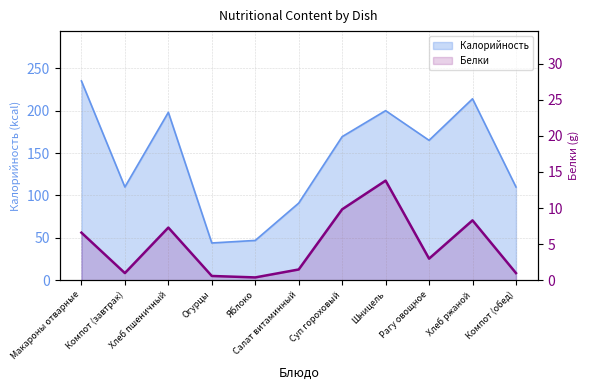

What is the difference between the maximum and minimum values in the Белки series?

13.4